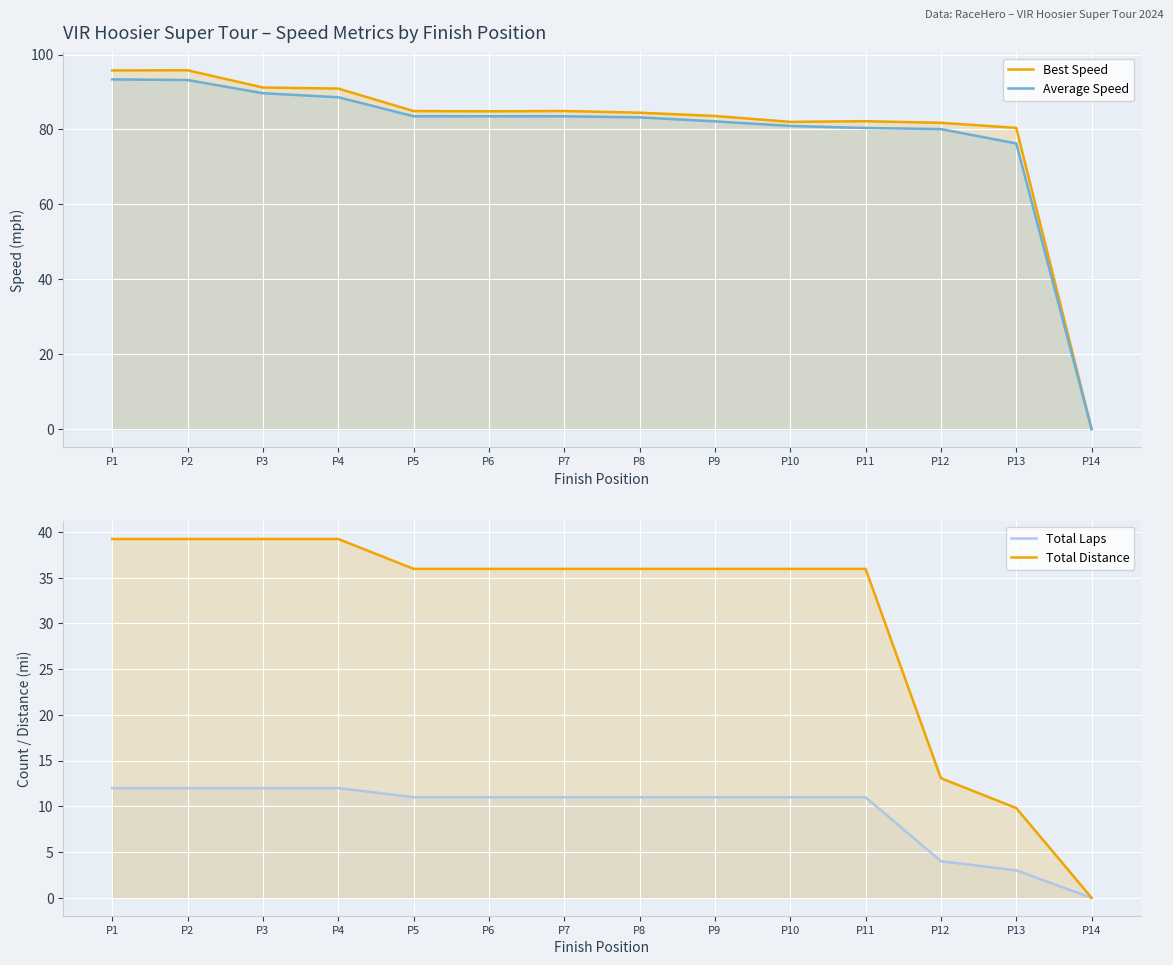

True or false: Total Distance and Average Speed cross at least once.

False